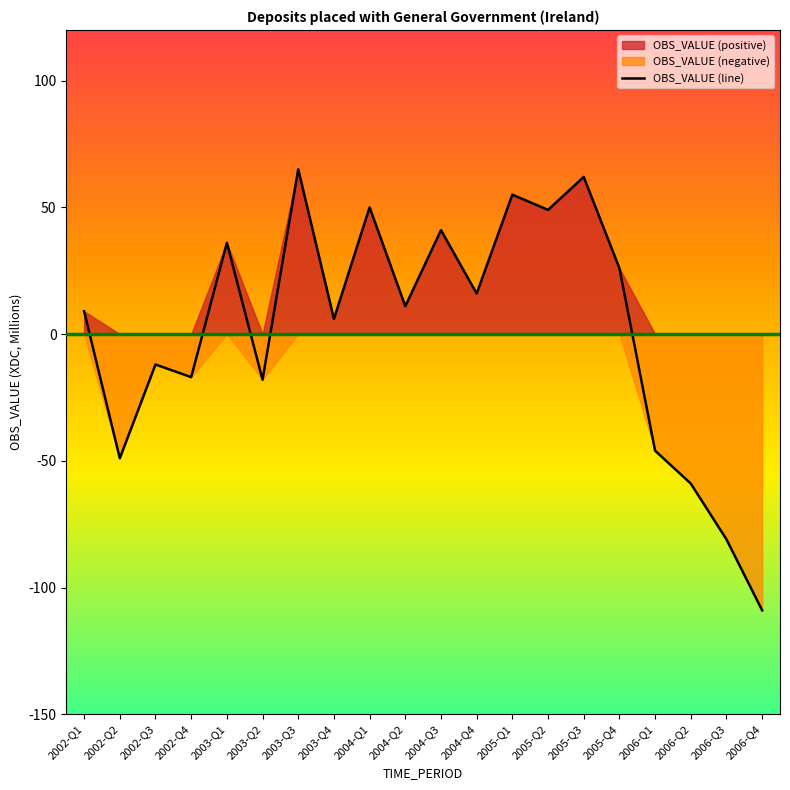

Reading right to left, extract all data points from this chart.

-109	-81	-59	-46	26	62	49	55	16	41	11	50	6	65	-18	36	-17	-12	-49	9